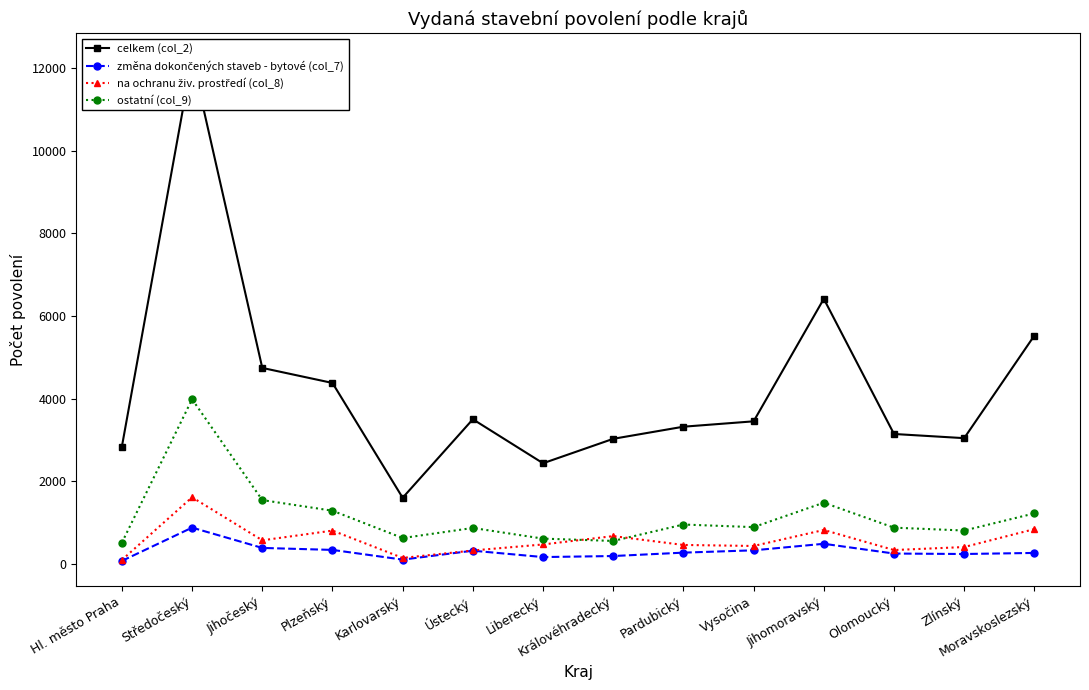

Reading left to right, extract all data points from this chart.

celkem (col_2): Hl. město Praha=2846	Středočeský=12230	Jihočeský=4747	Plzeňský=4383	Karlovarský=1606	Ústecký=3505	Liberecký=2441	Královéhradecký=3032	Pardubický=3325	Vysočina=3455	Jihomoravský=6418	Olomoucký=3149	Zlínský=3048	Moravskoslezský=5530
změna dokončených staveb - bytové (col_7): Hl. město Praha=79	Středočeský=884	Jihočeský=393	Plzeňský=345	Karlovarský=110	Ústecký=326	Liberecký=172	Královéhradecký=197	Pardubický=279	Vysočina=335	Jihomoravský=493	Olomoucký=257	Zlínský=246	Moravskoslezský=272
na ochranu živ. prostředí (col_8): Hl. město Praha=103	Středočeský=1618	Jihočeský=577	Plzeňský=812	Karlovarský=151	Ústecký=331	Liberecký=477	Královéhradecký=679	Pardubický=465	Vysočina=440	Jihomoravský=827	Olomoucký=342	Zlínský=414	Moravskoslezský=848
ostatní (col_9): Hl. město Praha=520	Středočeský=3989	Jihočeský=1550	Plzeňský=1293	Karlovarský=632	Ústecký=876	Liberecký=618	Královéhradecký=562	Pardubický=959	Vysočina=896	Jihomoravský=1487	Olomoucký=883	Zlínský=814	Moravskoslezský=1228